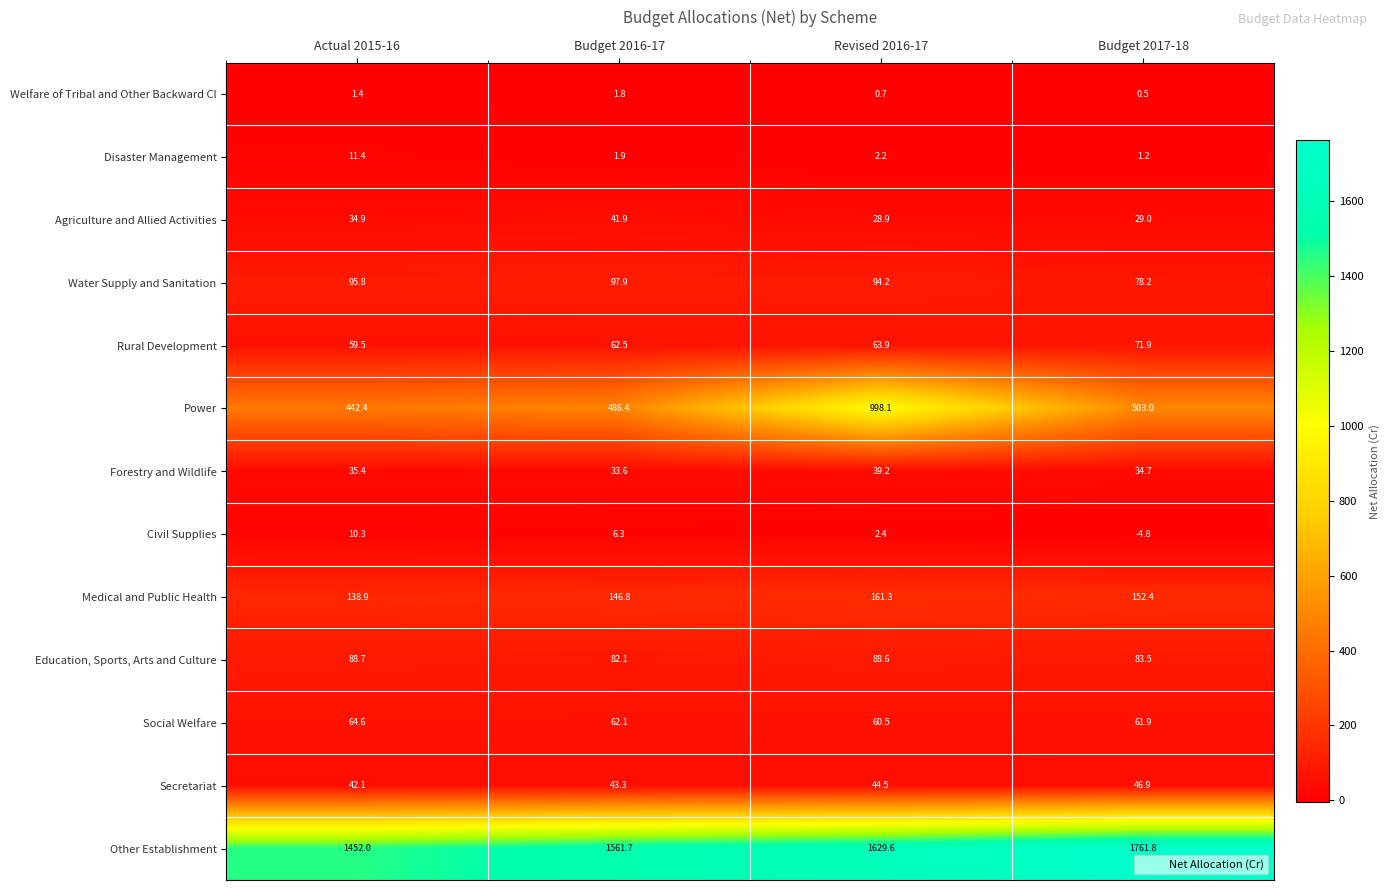

How many series are shown in this chart?

13